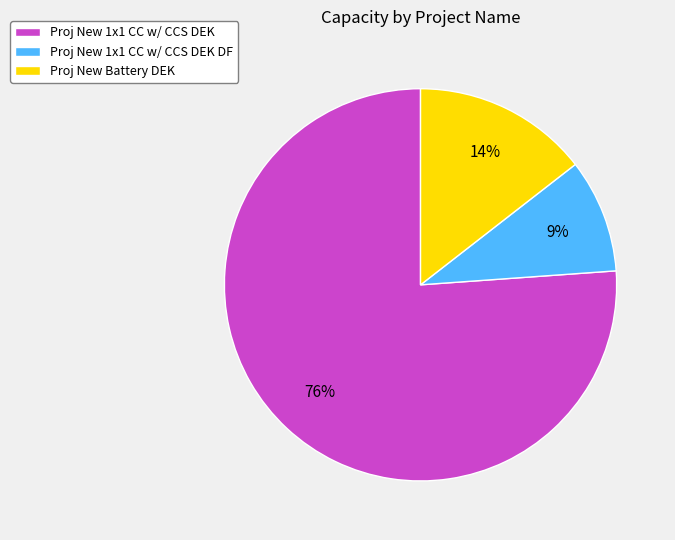

To the nearest percent, what is the combined percentage of Proj New 1x1 CC w/ CCS DEK DF and Proj New 1x1 CC w/ CCS DEK?

86%